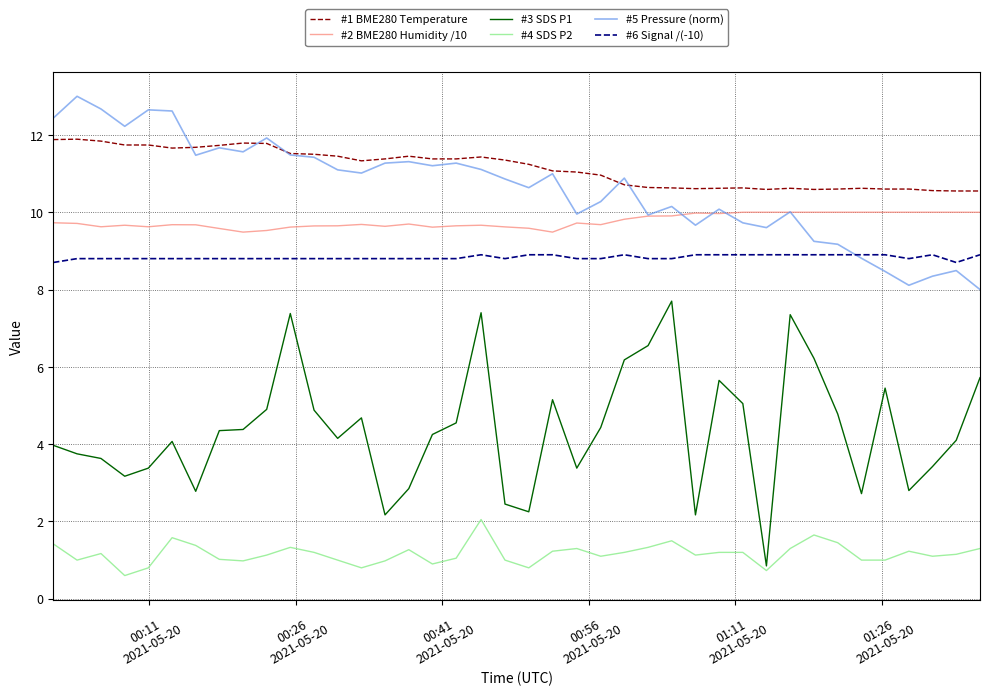

Which series has the widest spread of values?

#3 SDS P1